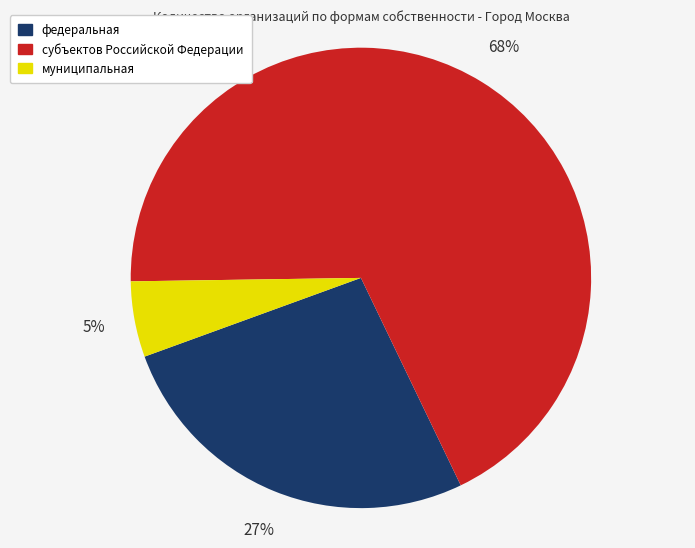

Which has a higher value, субъектов Российской Федерации or федеральная?

субъектов Российской Федерации